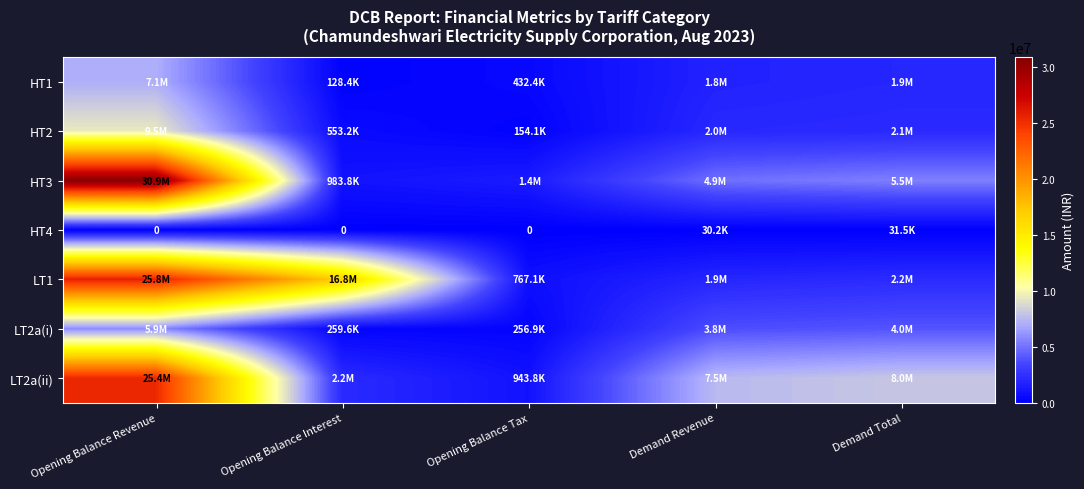

At which label is HT3 closest to 15937428?

Demand Total